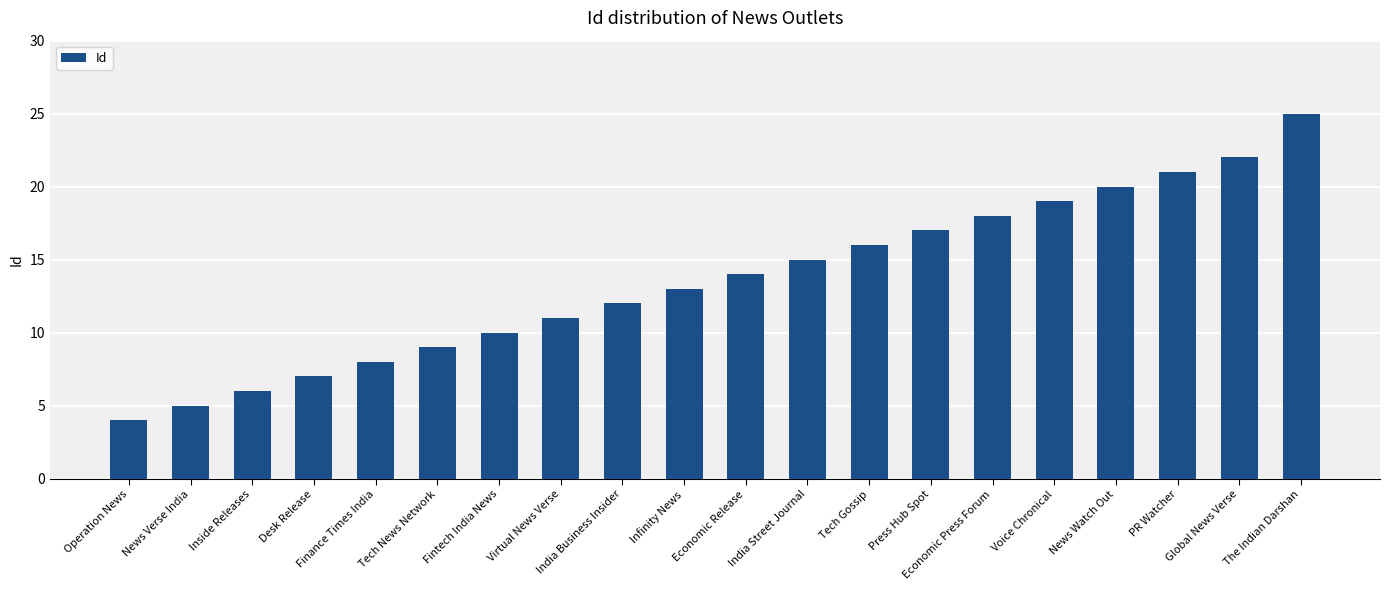

Approximately how many times larger is the value at Tech Gossip compared to Economic Release?

1.1